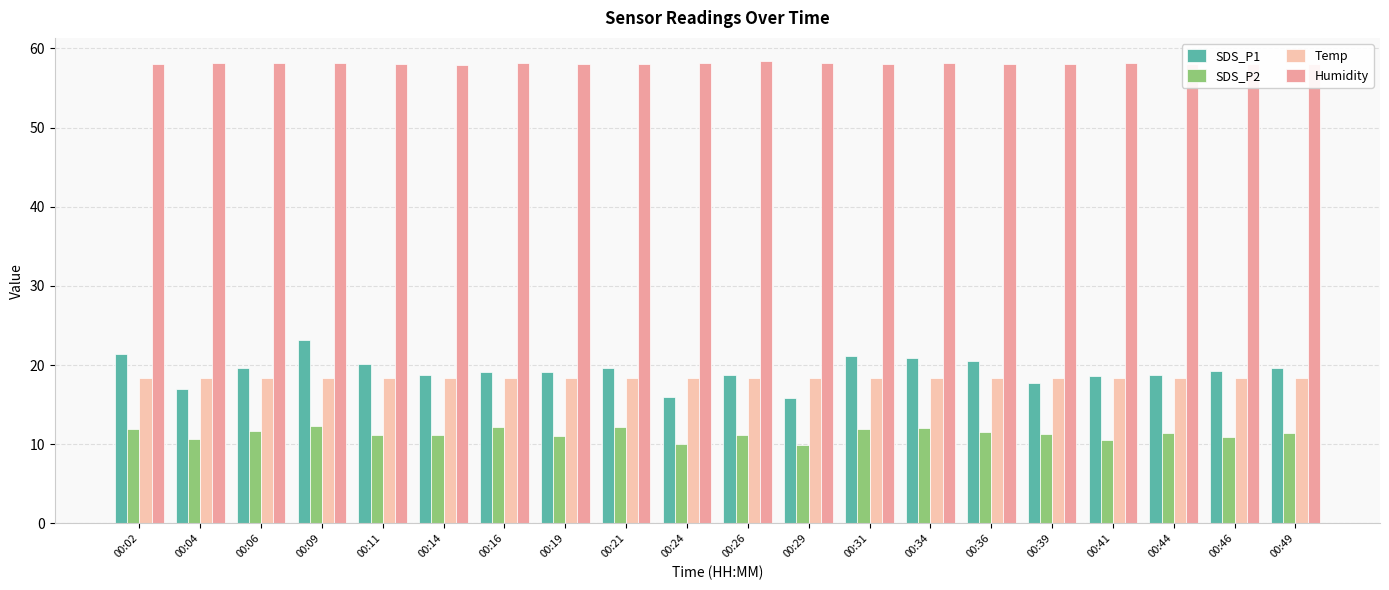

The SDS_P2 series shows 12.2 at 00:21. True or false?

True